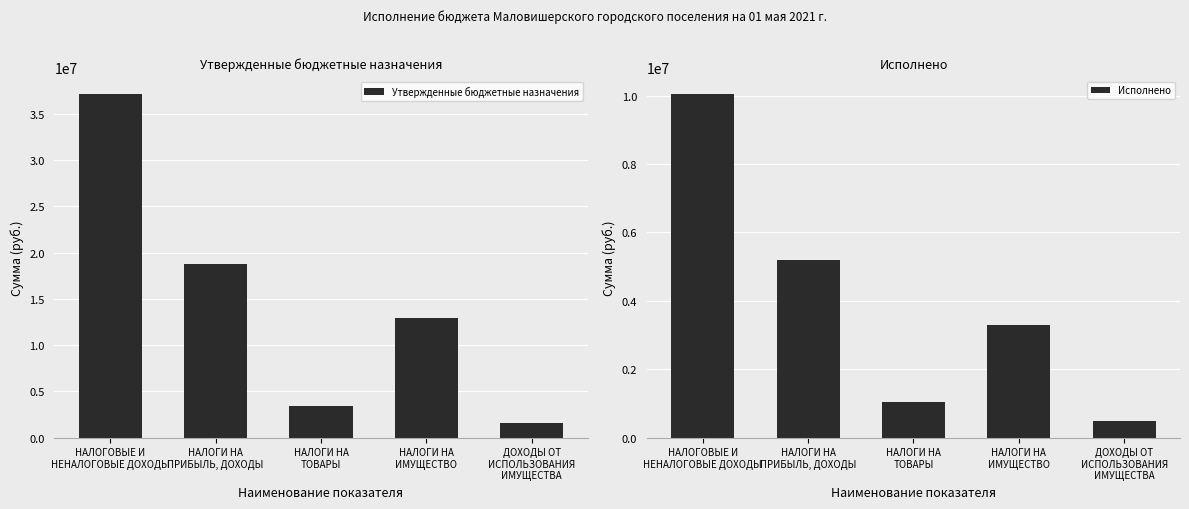

What is the value of the Исполнено bar at the 5th from the left?

496623.3